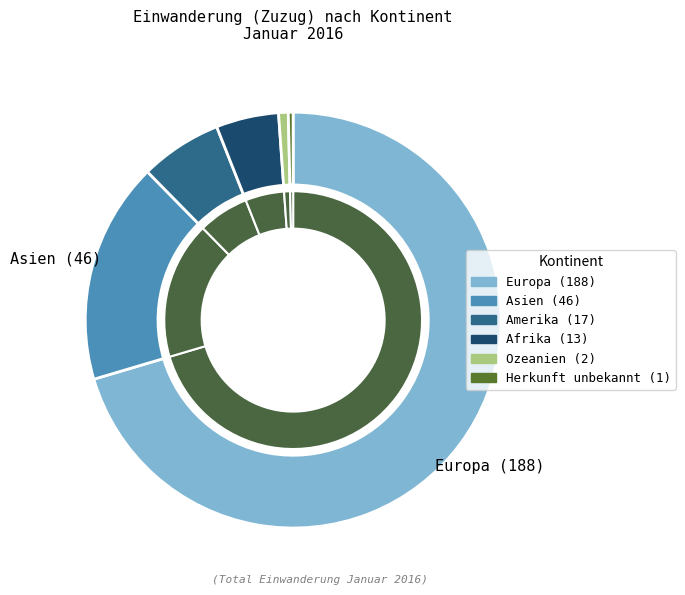

Which category has the biggest portion of the pie?

Europa